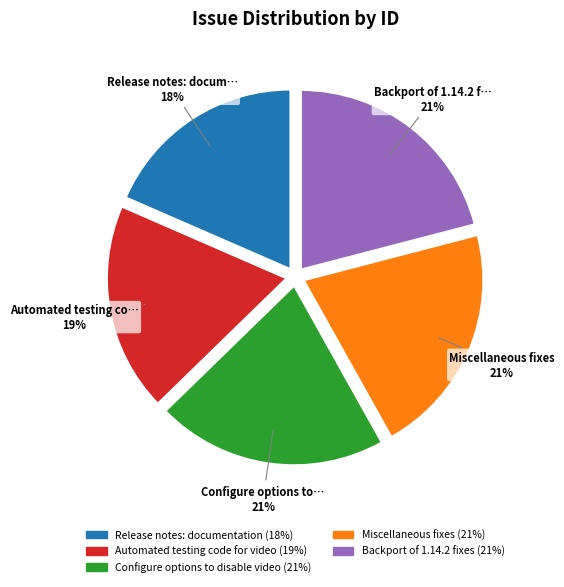

To the nearest percent, what is the average slice percentage?

20%